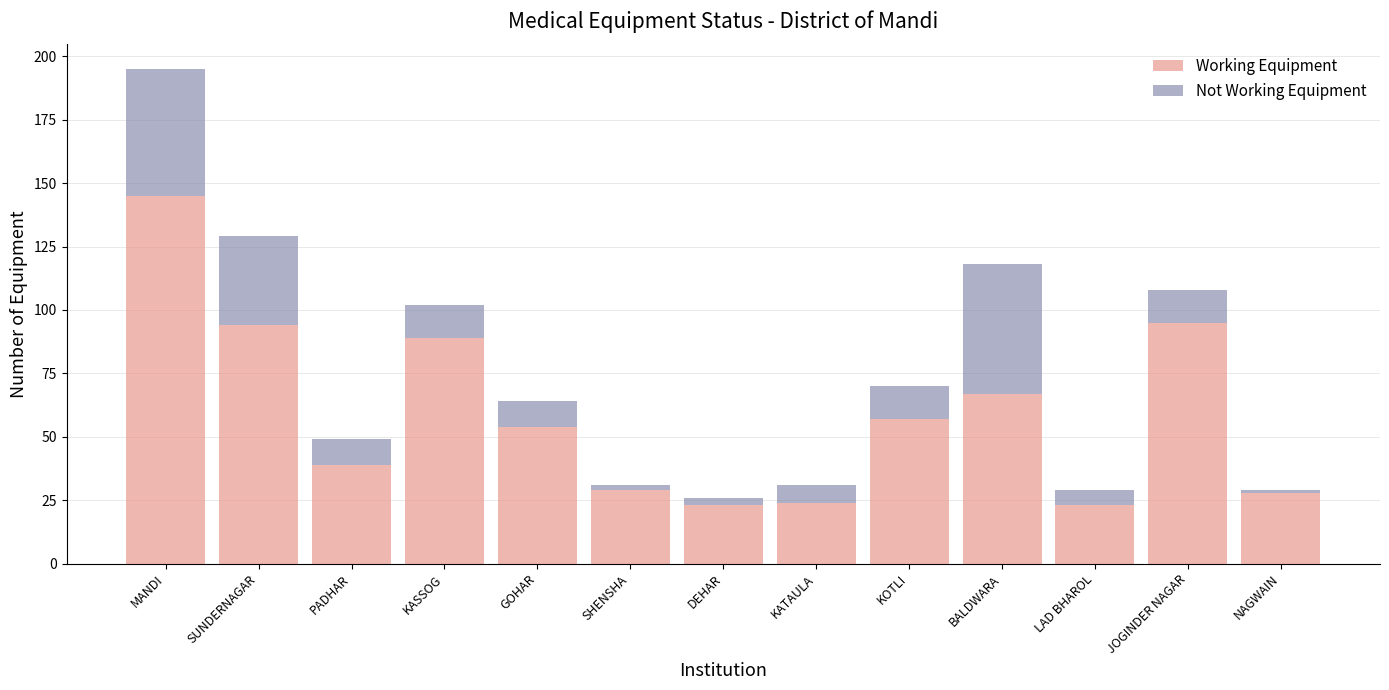

What is the sum of the Working Equipment values at JOGINDER NAGAR and KOTLI?

152